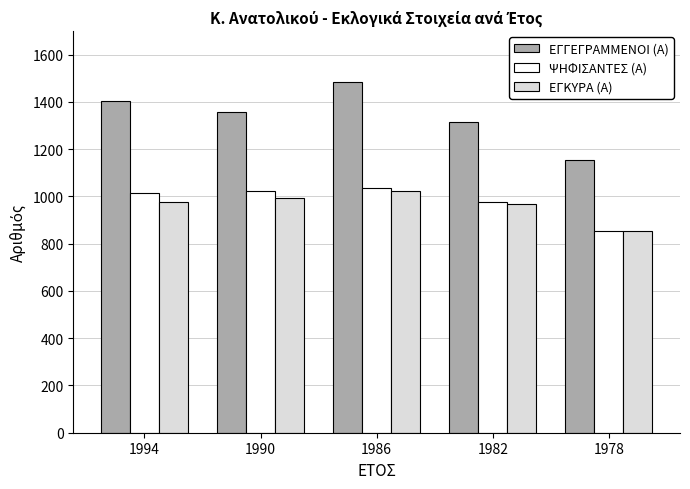

Which label corresponds to the largest value in the chart?

1986